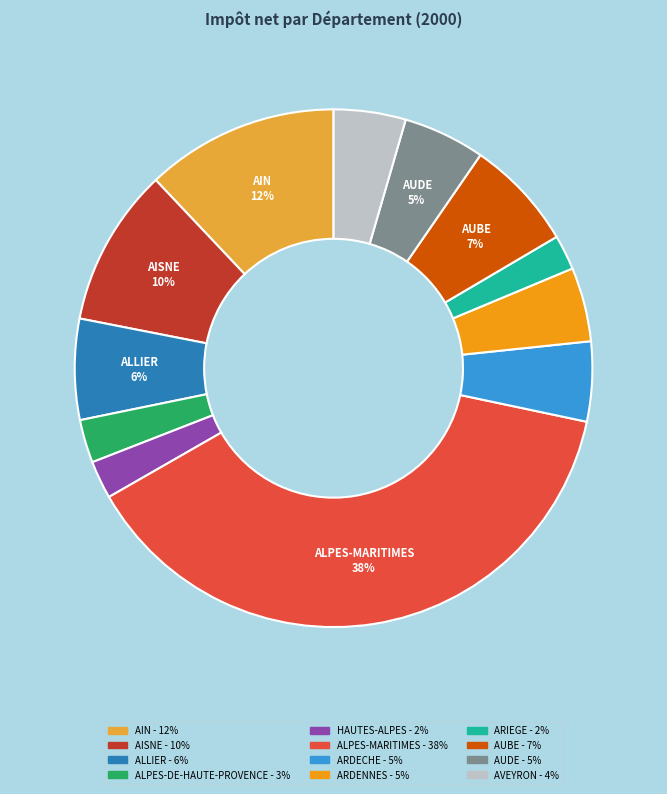

Which category has the biggest portion of the pie?

ALPES-MARITIMES